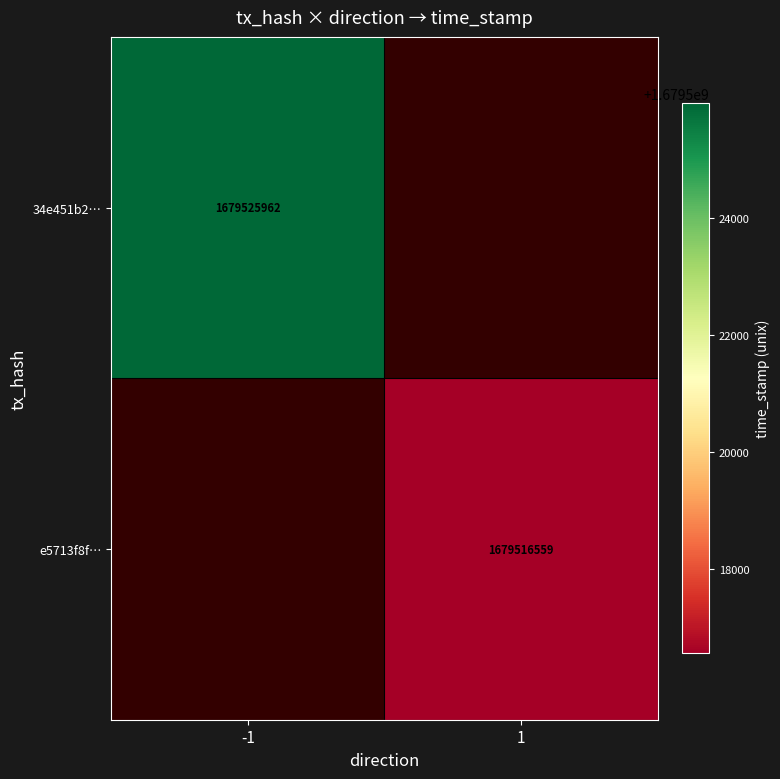

The e5713f8f… series shows 1679516559 at 1. True or false?

True